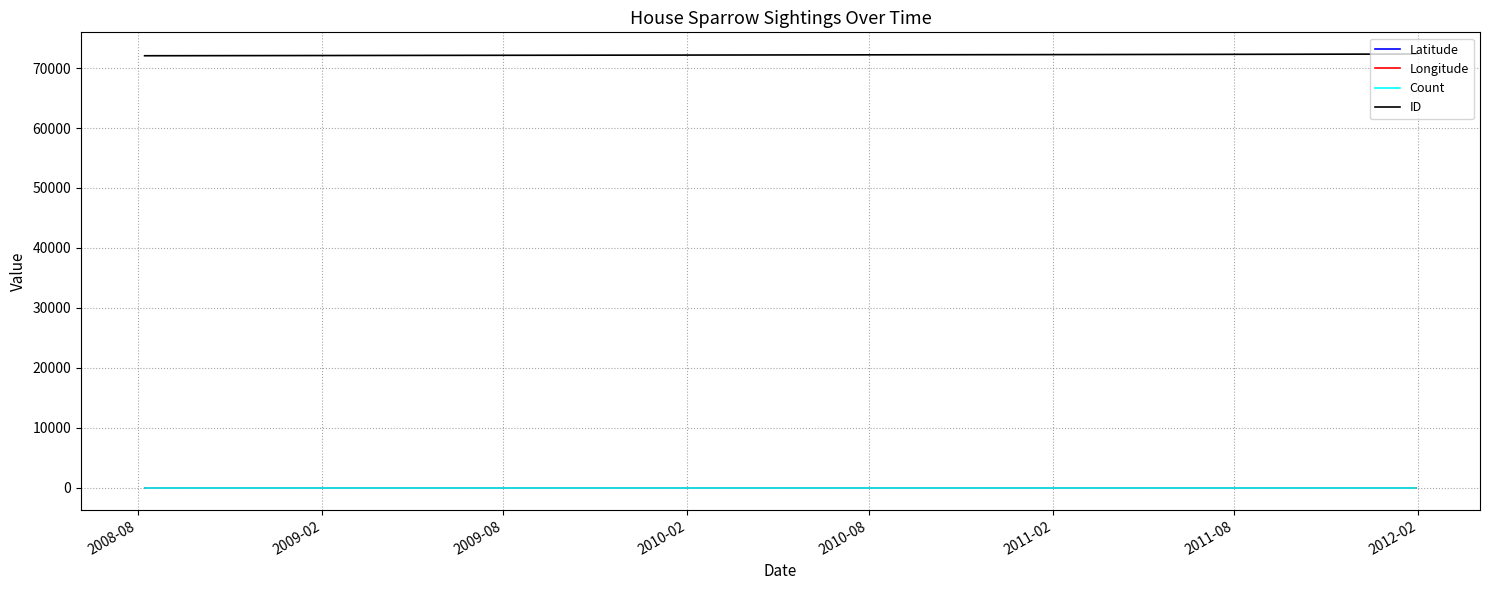

Which series has the largest total across all categories?

ID